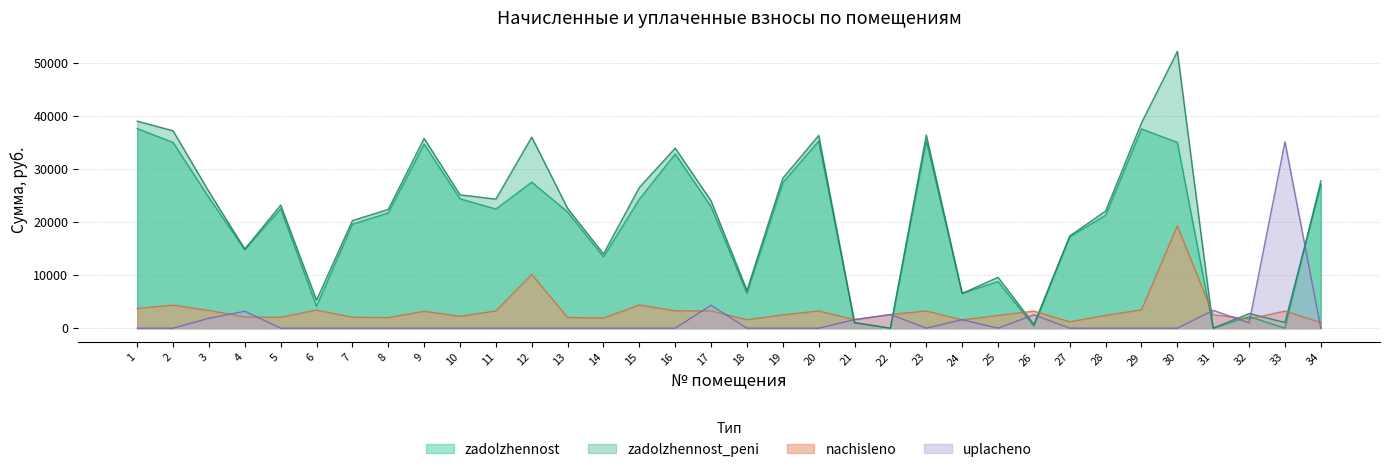

Which category has the lowest value in the nachisleno series?

34